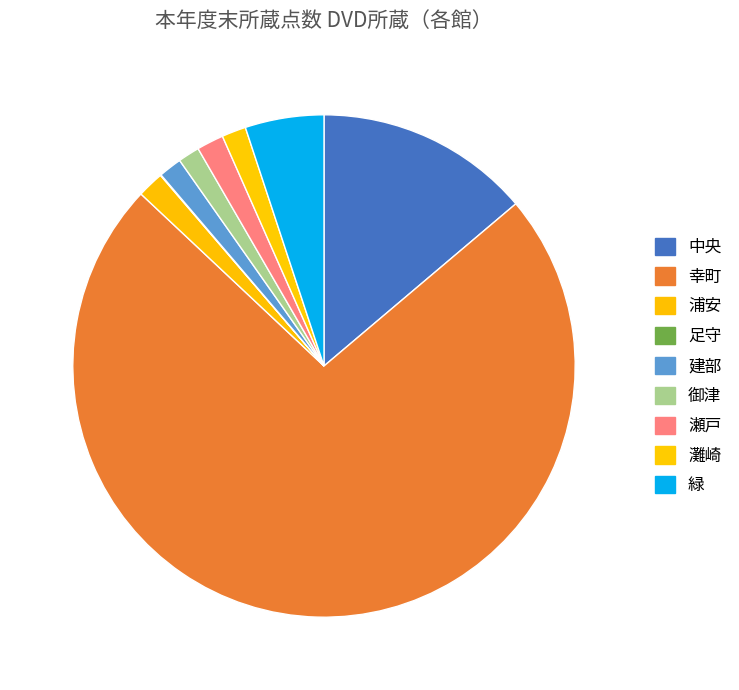

Does 建部 account for over 50% of the chart?

No